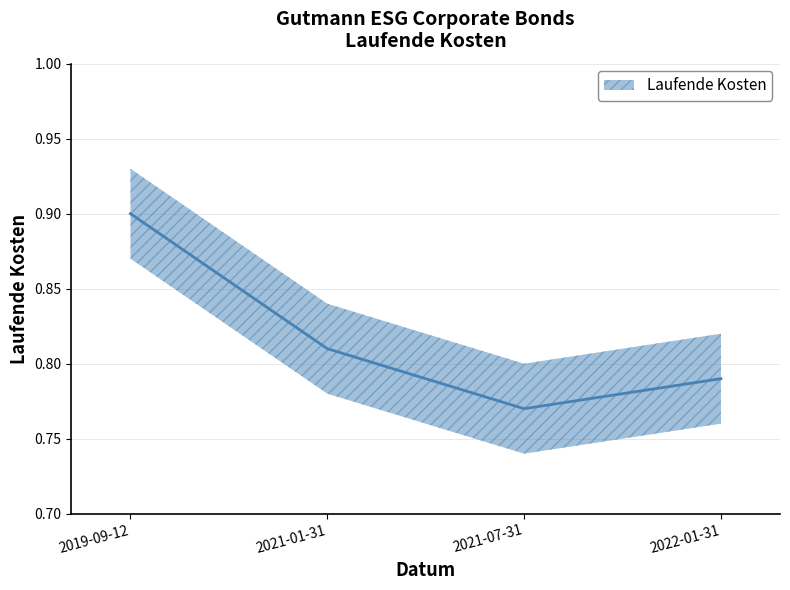

True or false: the data shows 0.8 at 2021-07-31.

True